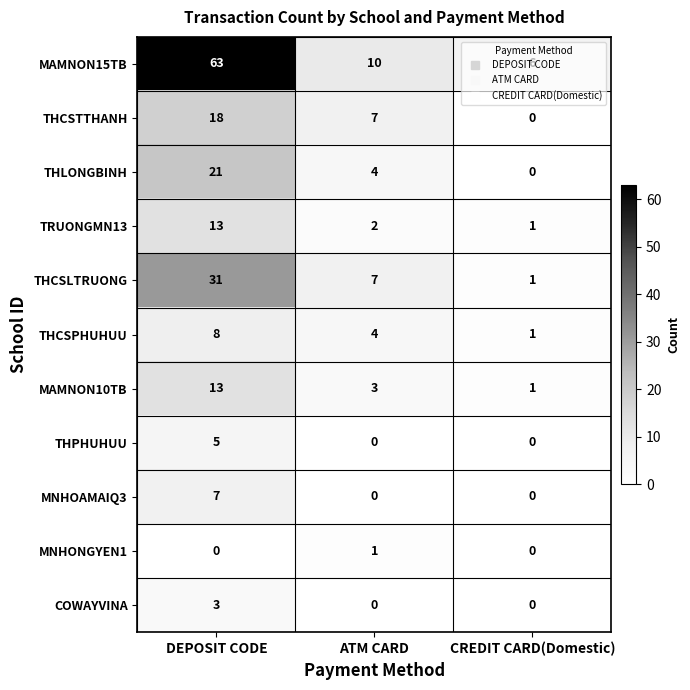

What is the sum of all THLONGBINH values?

25